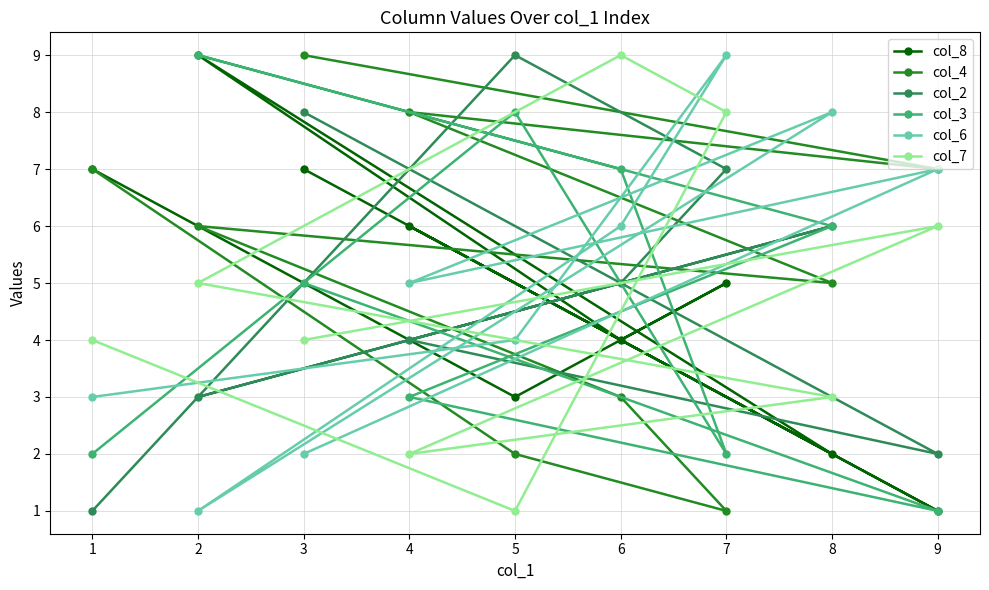

What is the greatest value displayed?

9